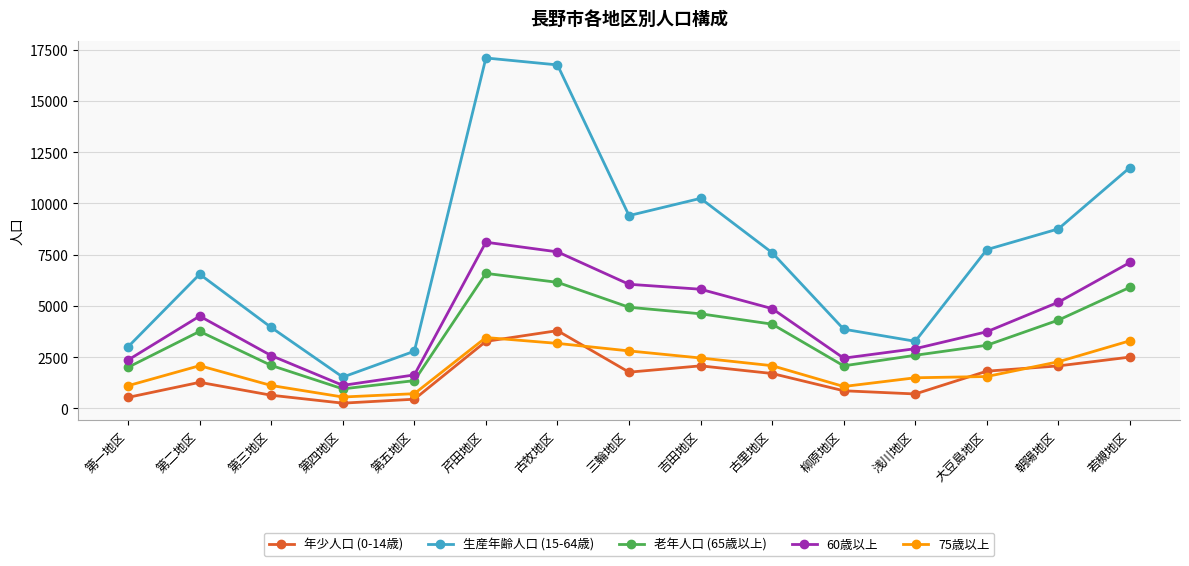

Is it true that 75歳以上 equals 1008 at 第二地区?

False